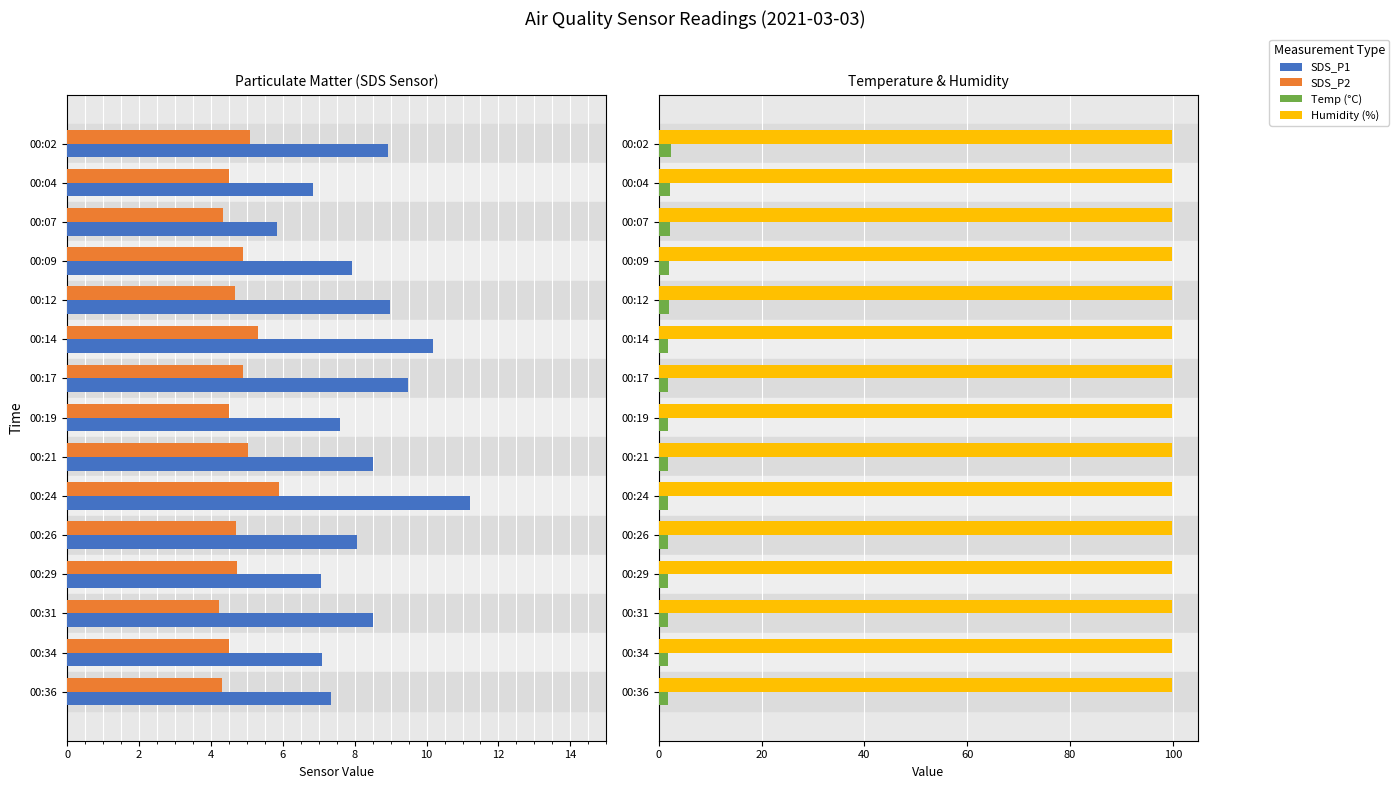

What is the sum of all SDS_P2 values?

71.6